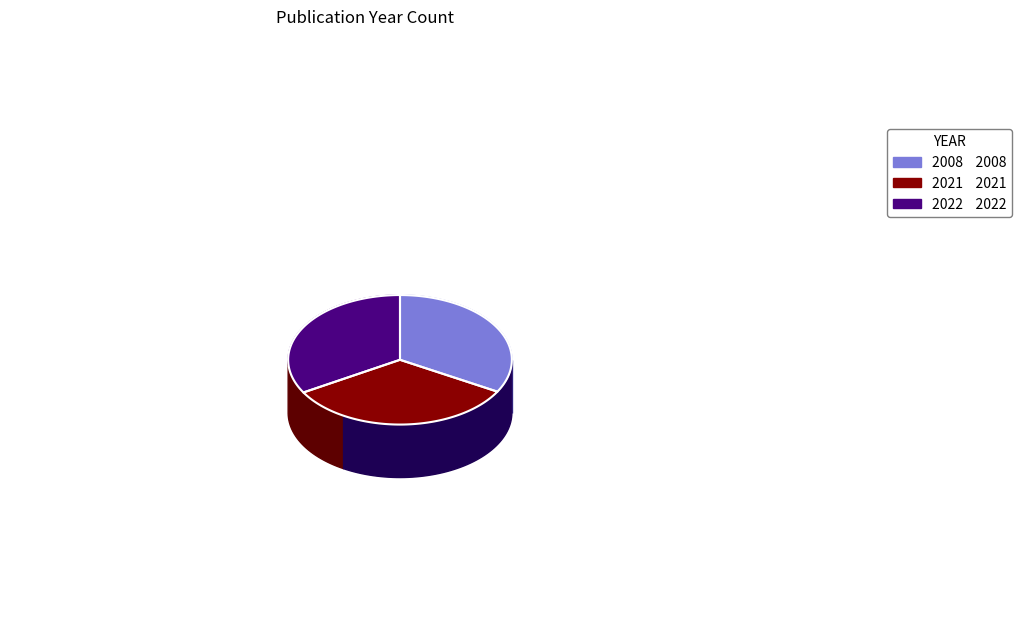

Which has a higher value, 2021 or 2008?

2021